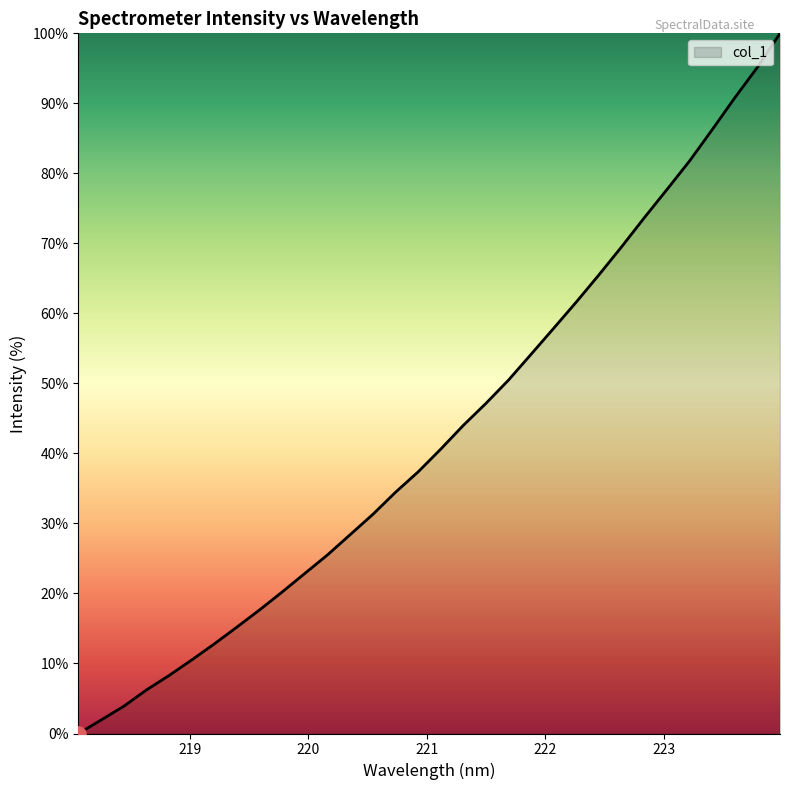

What is the difference between the maximum and minimum values?

100.0